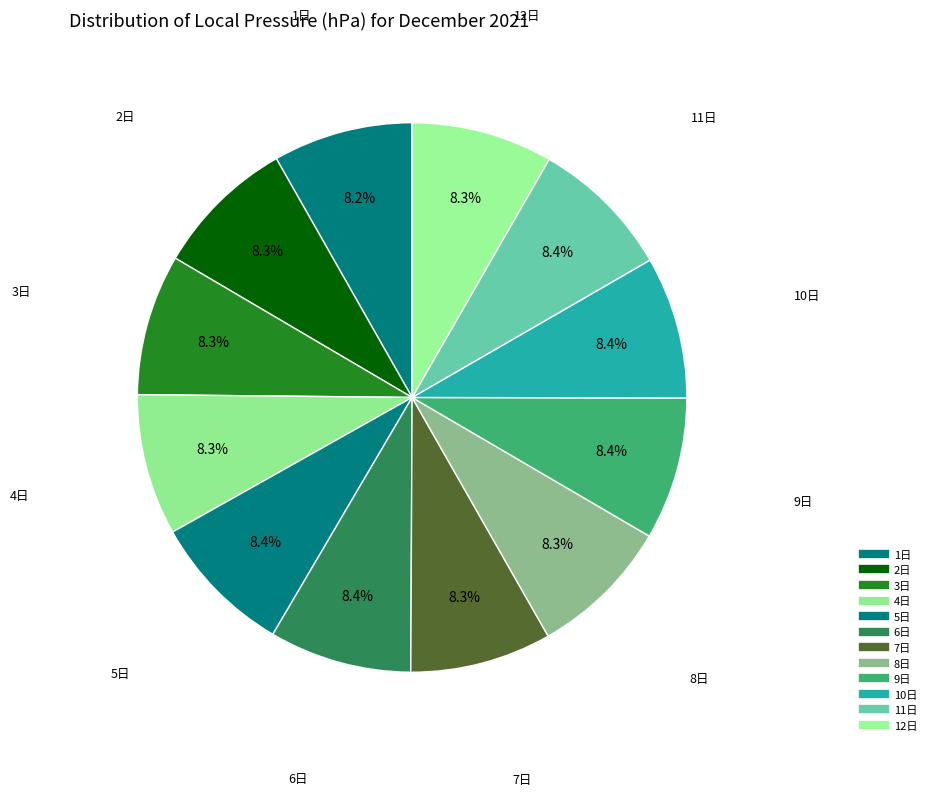

Count the number of slices in the pie.

12